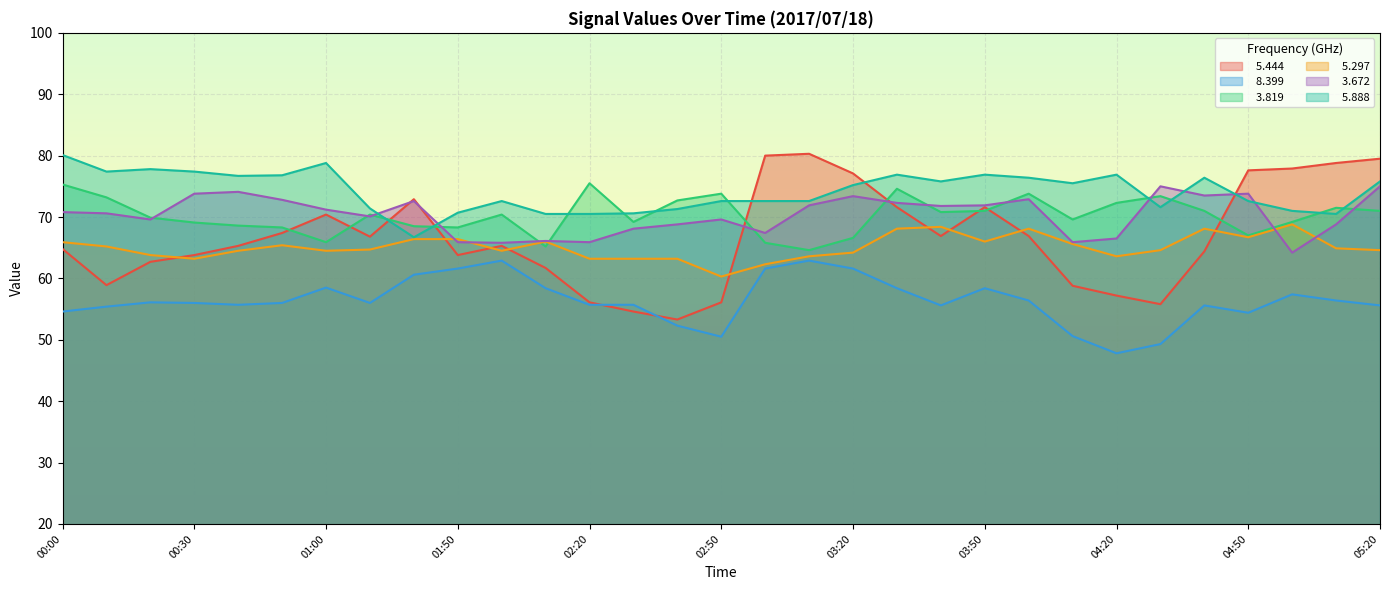

The   5.888 series shows 110.6 at 02:00. True or false?

False